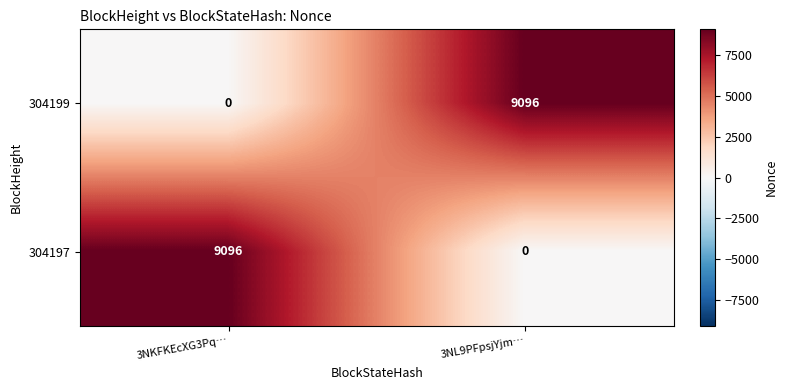

What is the difference between the maximum and minimum values in the 304199 series?

9096